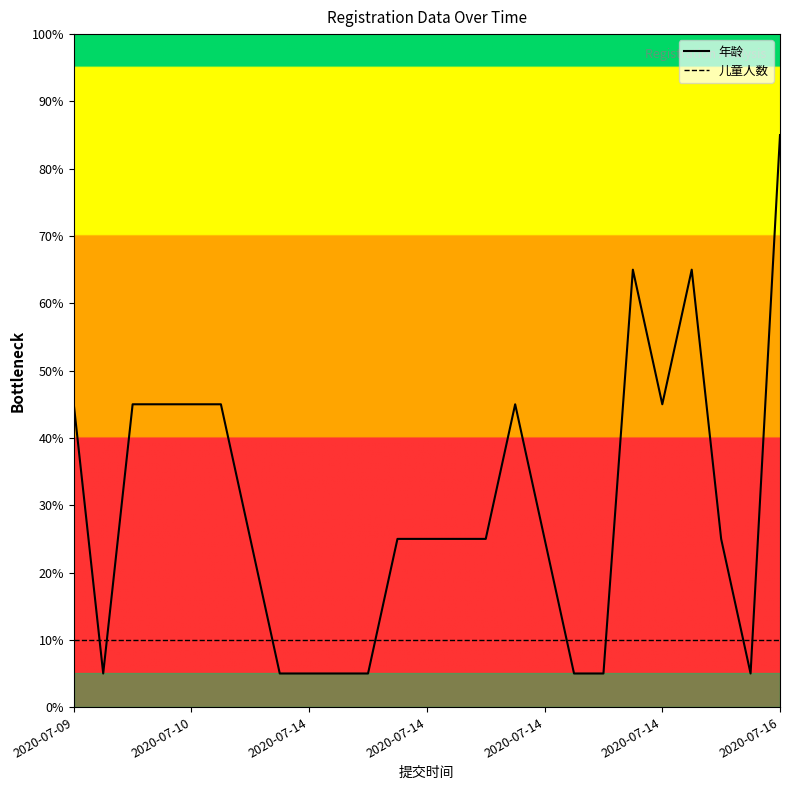

How many times do 儿童人数 and 年龄 cross each other?

8